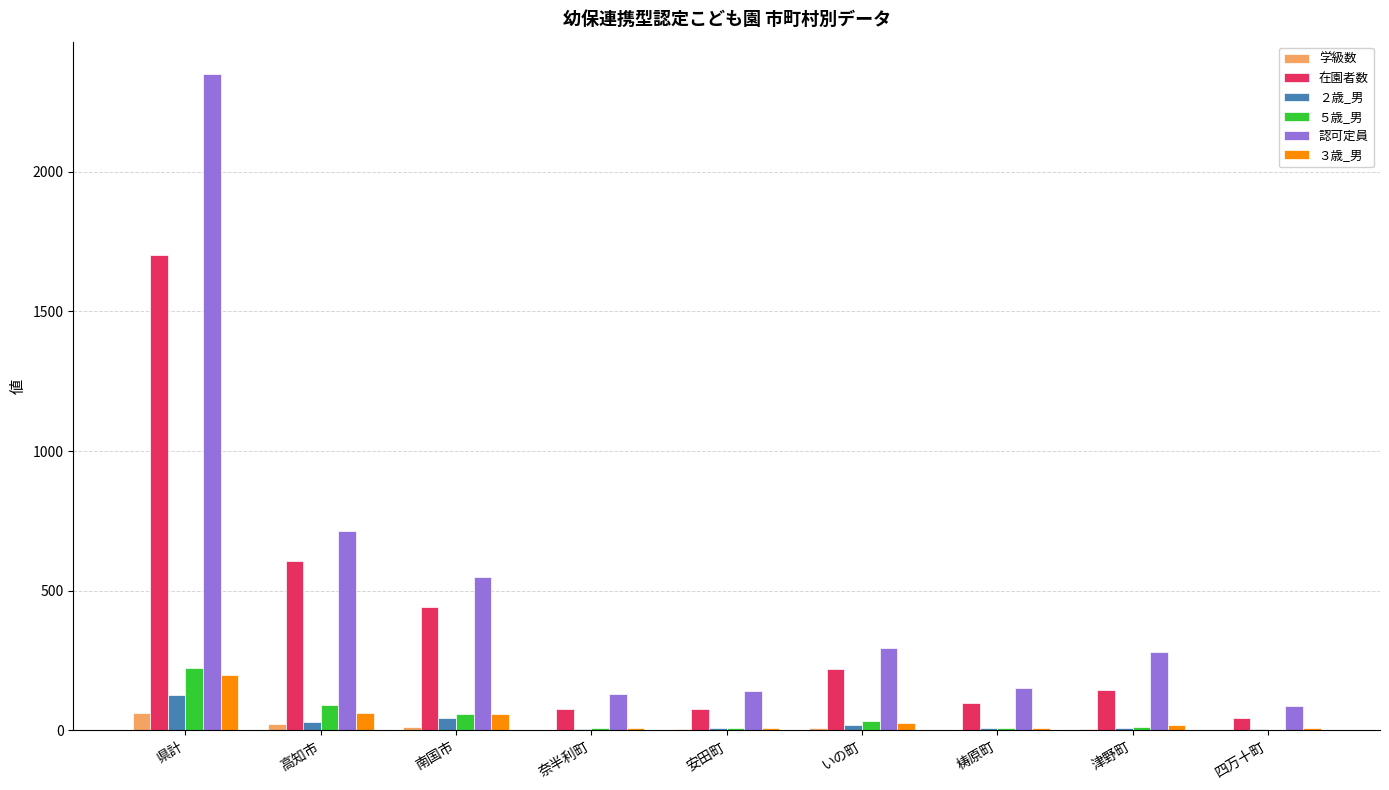

Between 県計 and いの町, which series saw the biggest shift?

認可定員